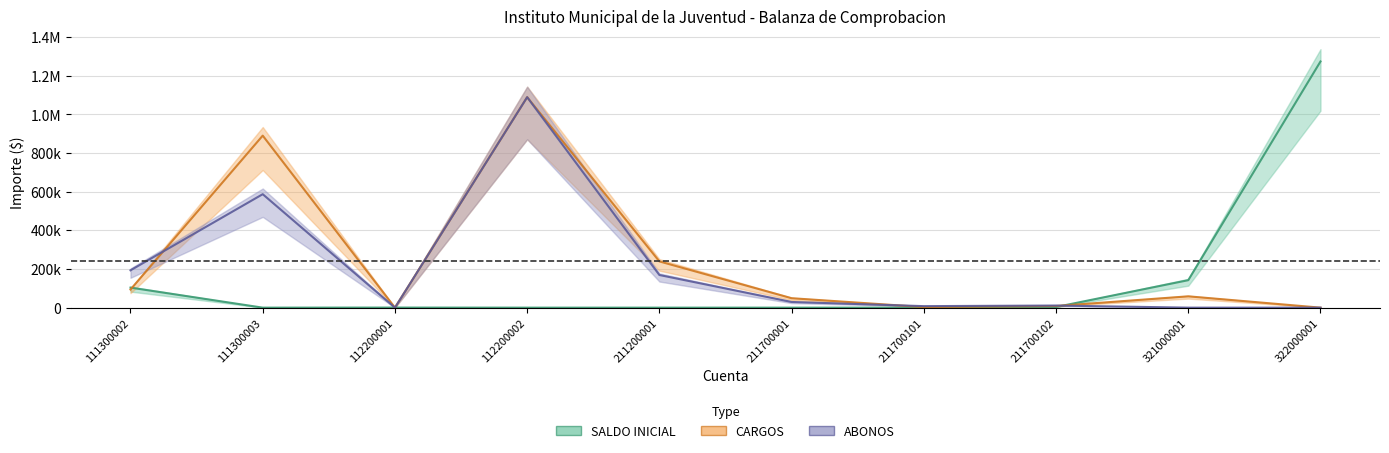

Rank the categories by SALDO INICIAL value from highest to lowest.

322000001, 321000001, 111300002, 211700102, 112200001, 111300003, 112200002, 211200001, 211700001, 211700101